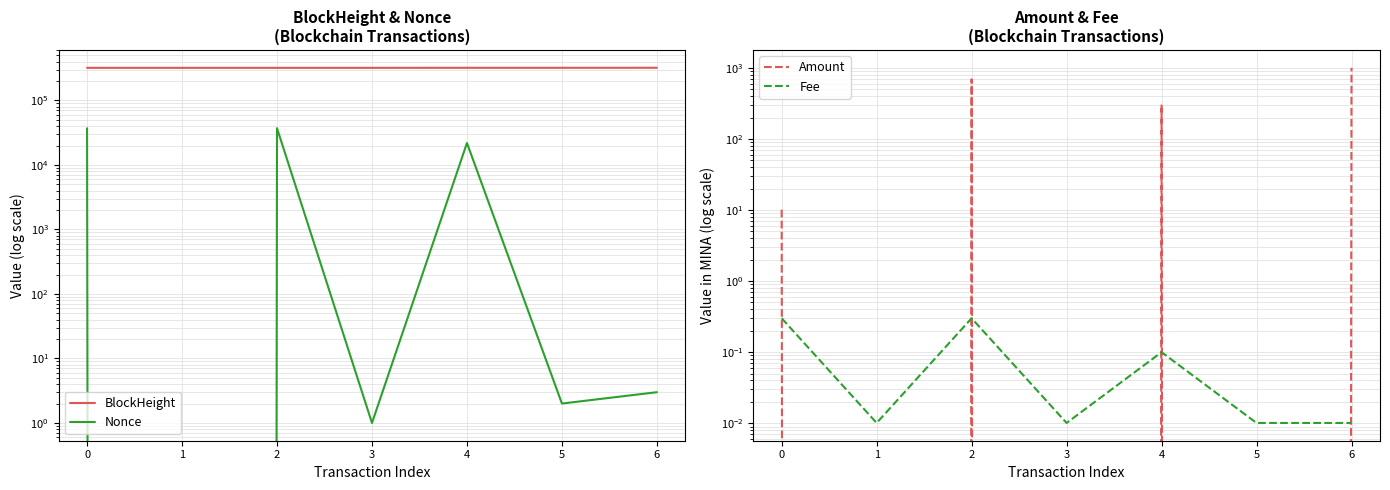

True or false: Nonce has a value of 60001.5 at 0.

False